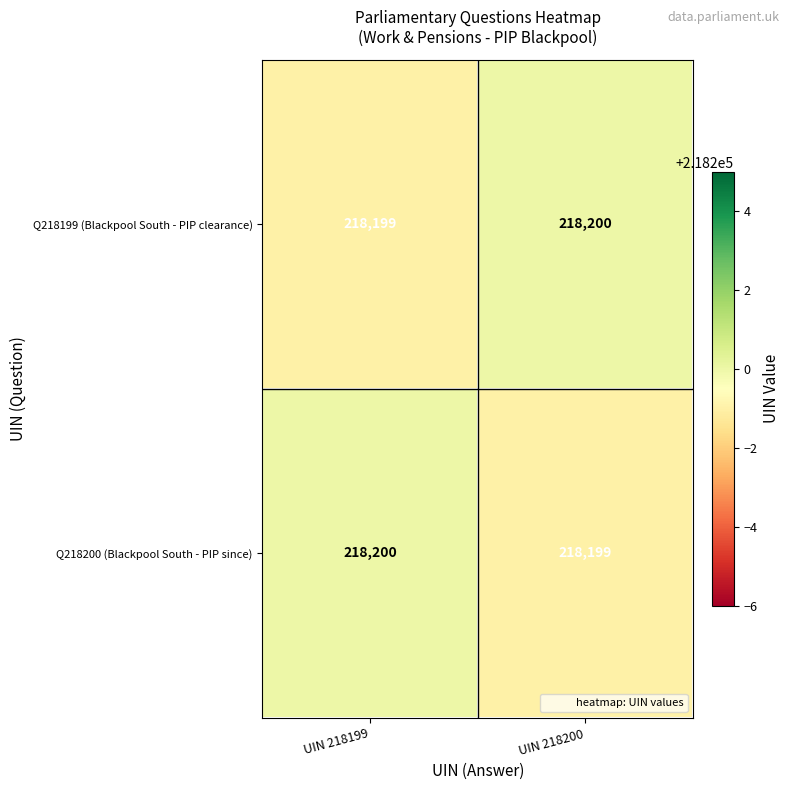

Reading left to right, list all the values displayed in this chart.

Q218199 (Blackpool South - PIP clearance): UIN 218199=218199	UIN 218200=218200
Q218200 (Blackpool South - PIP since): UIN 218199=218200	UIN 218200=218199